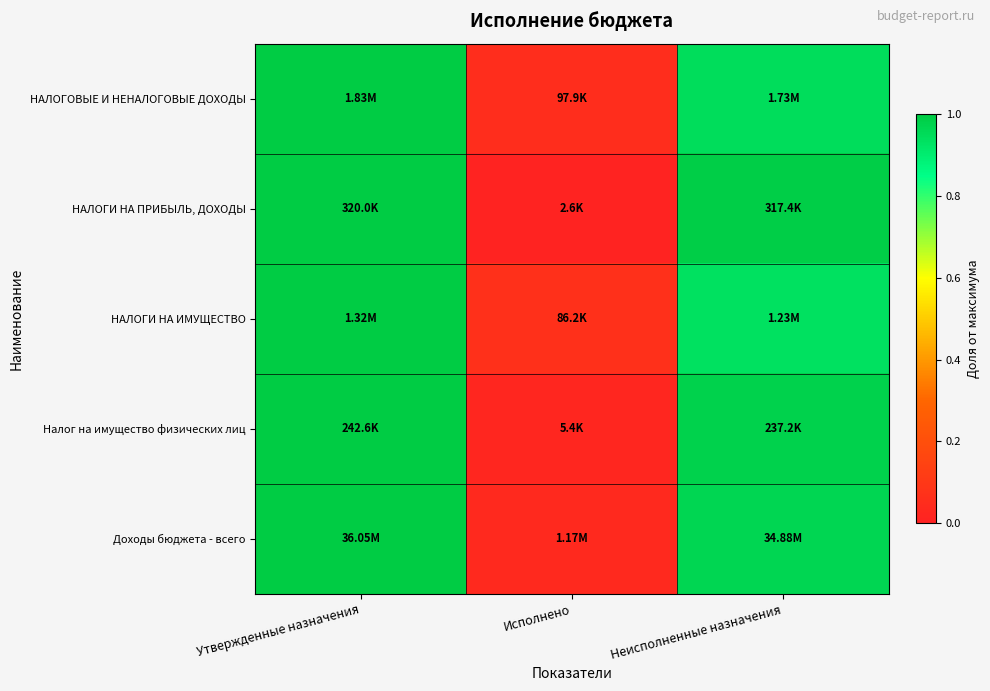

At how many categories does at least one series exceed 0?

3